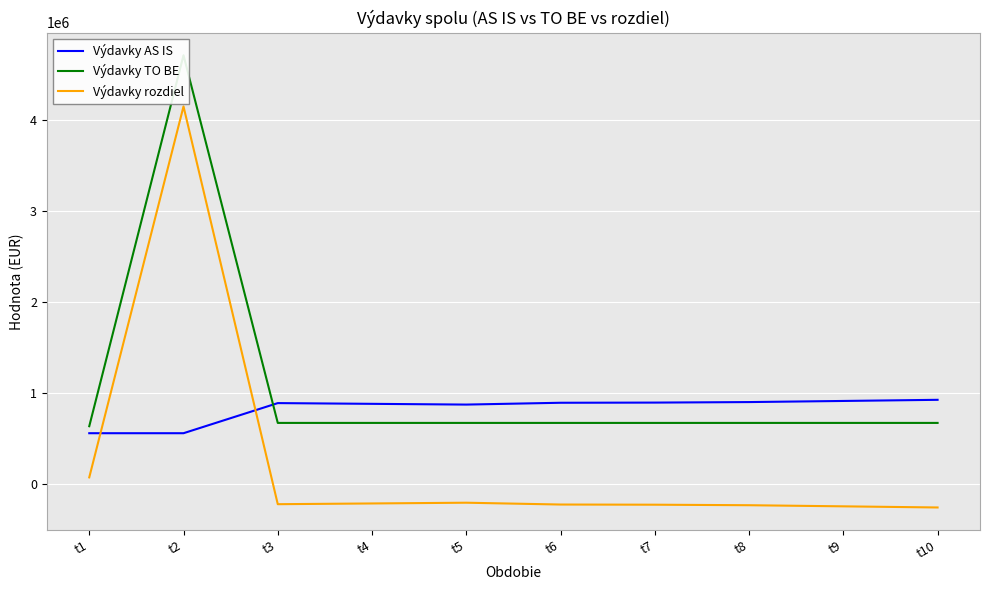

How many lines are shown in the chart?

3